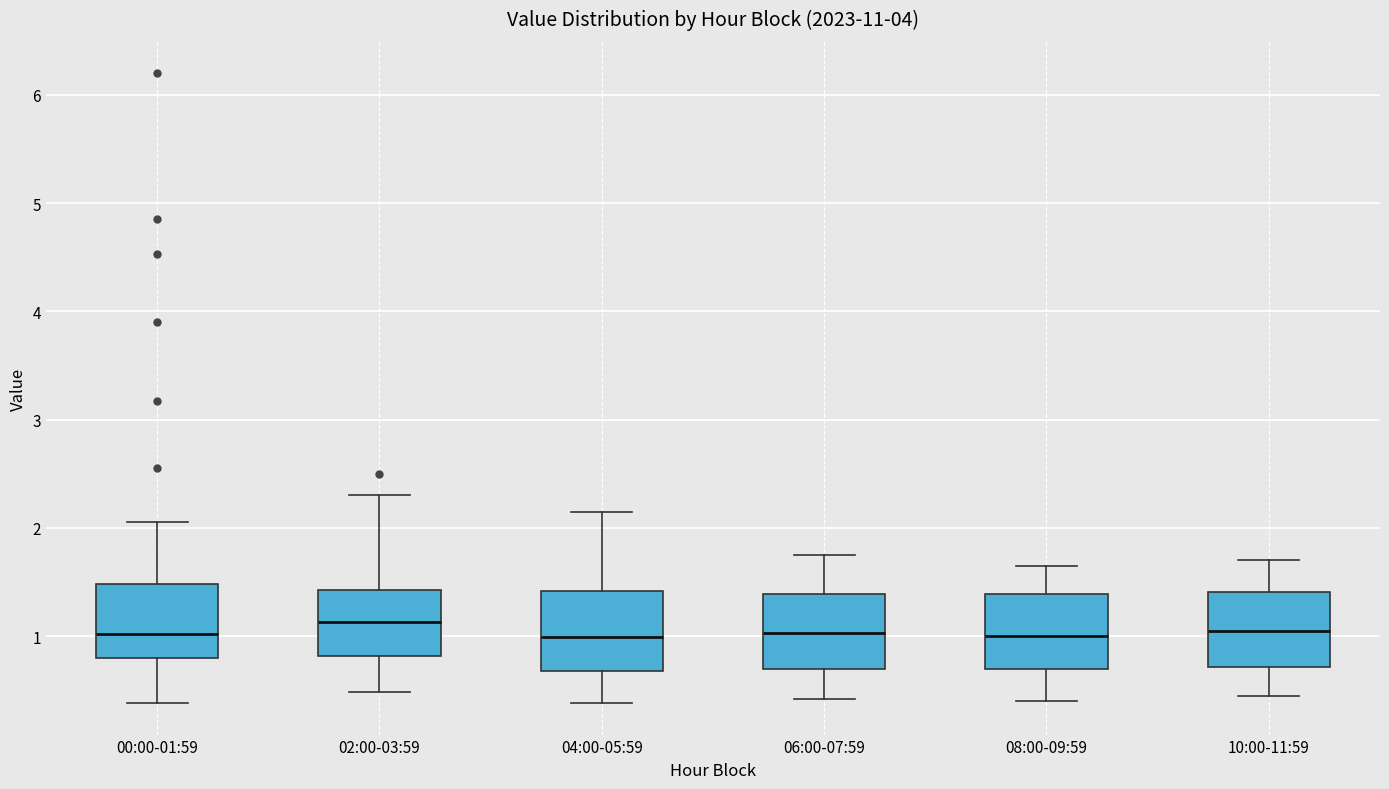

Where does the upper whisker of the box for 00:00-01:59 end on the y-axis? The values are not printed on the chart, so give them approximately, as read against the axis.

2.1